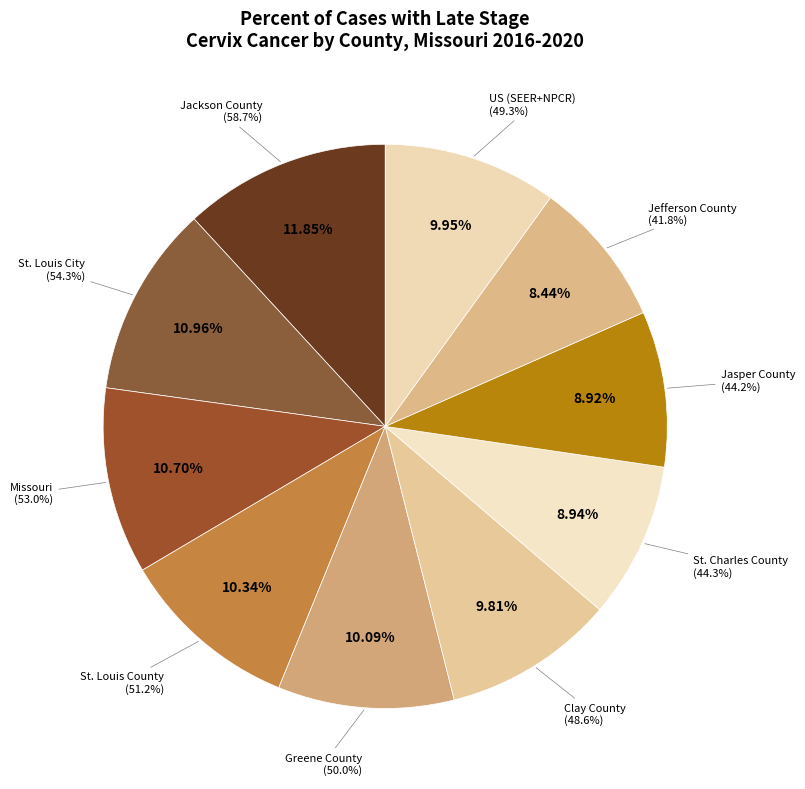

Does US (SEER+NPCR) represent more than half of the total?

No